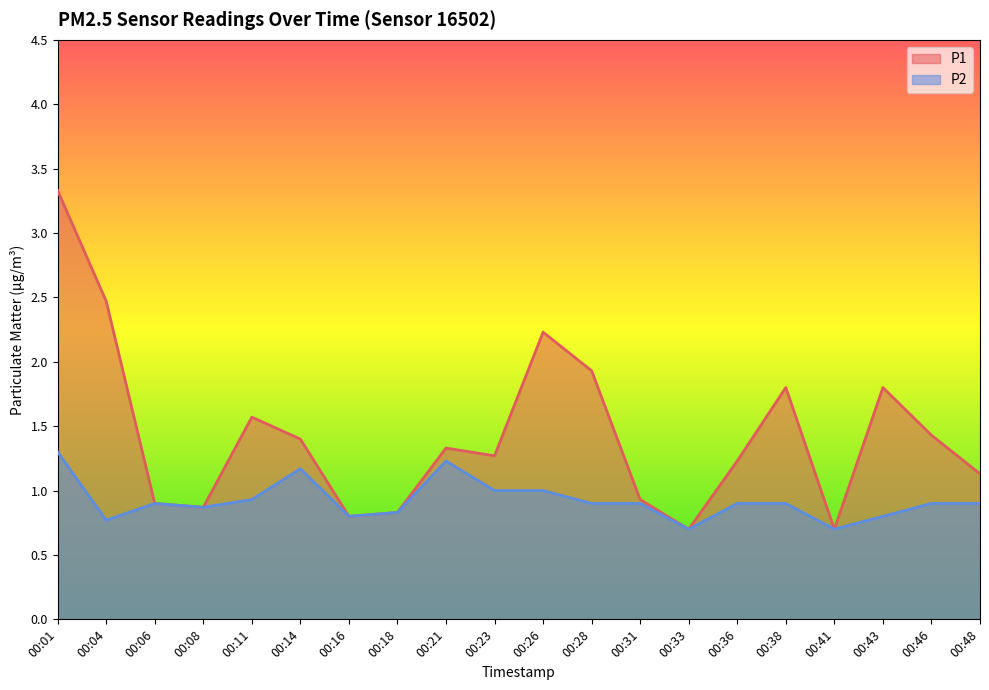

What are all the series names shown in the legend?

P1, P2